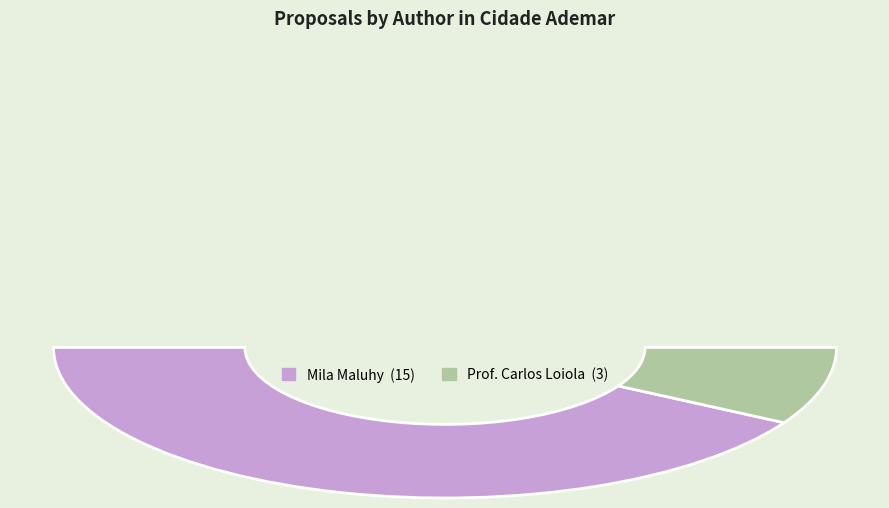

Which category has the smallest portion of the pie?

Prof. Carlos Loiola